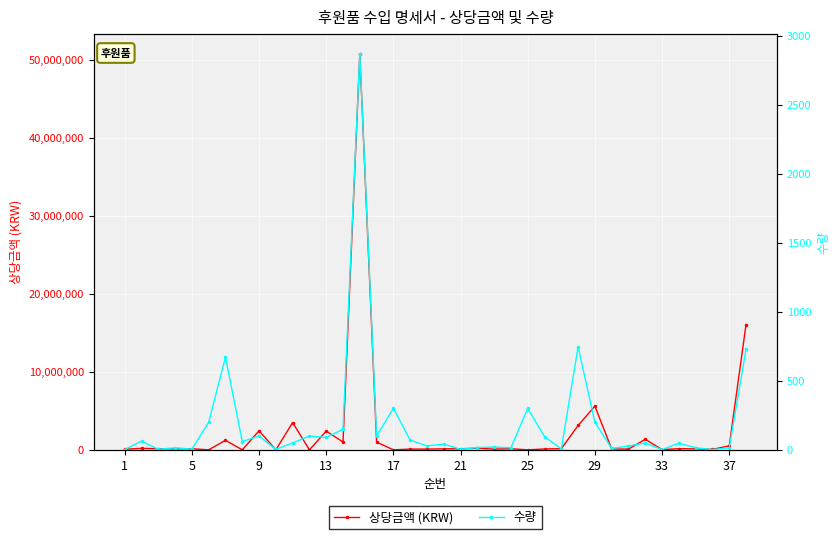

What is the highest value of the 상당금액 (KRW) series?

50803000